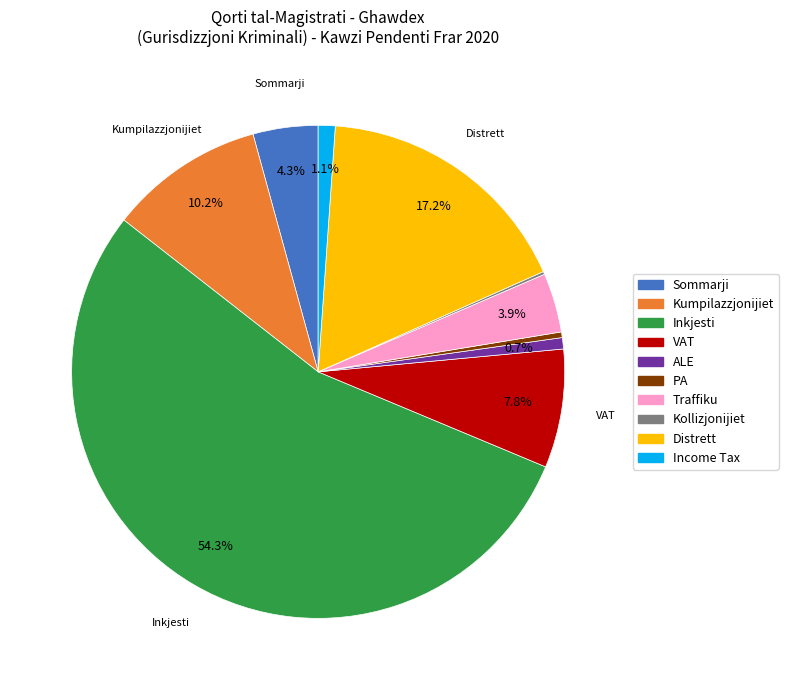

True or false: Traffiku accounts for 4% of the total.

True